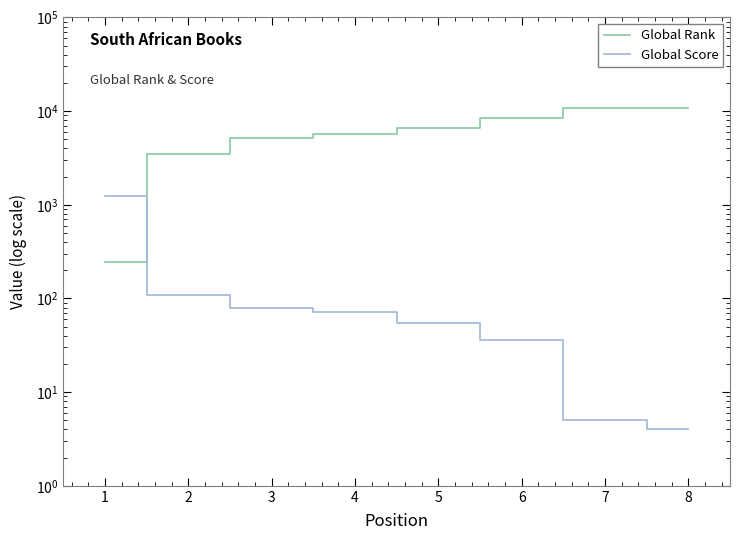

Between 1 and 7, which series saw the biggest shift?

Global Rank